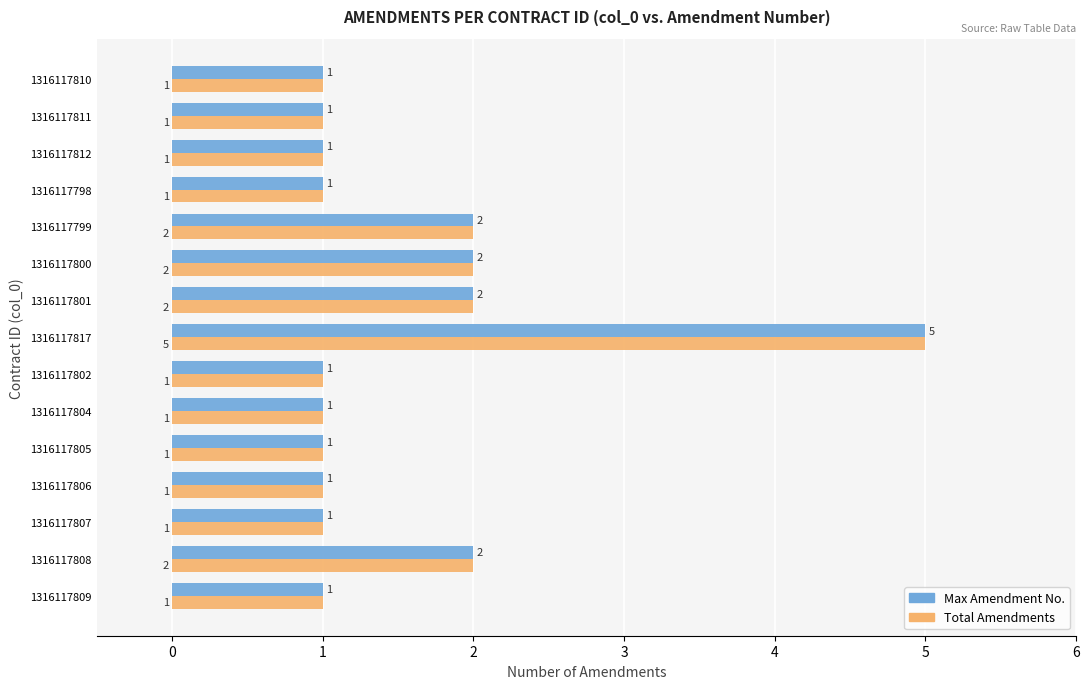

How many Total Amendments values are between 1 and 2?

14